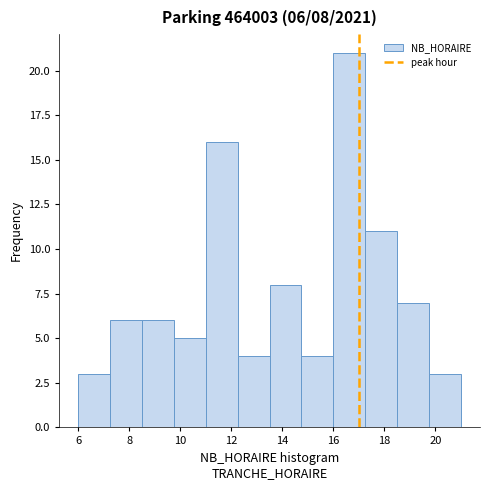

Which range on the x-axis has the tallest bar?

16.00 to 17.25